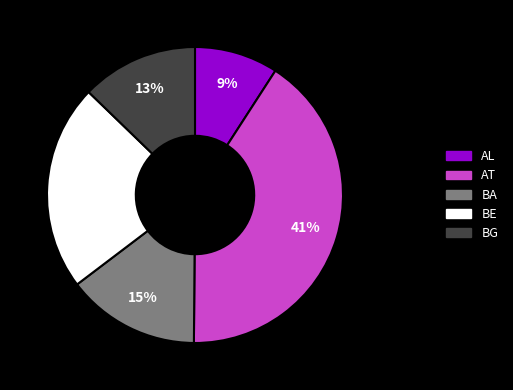

To the nearest percent, what is the difference between the largest and smallest slice percentages?

32%